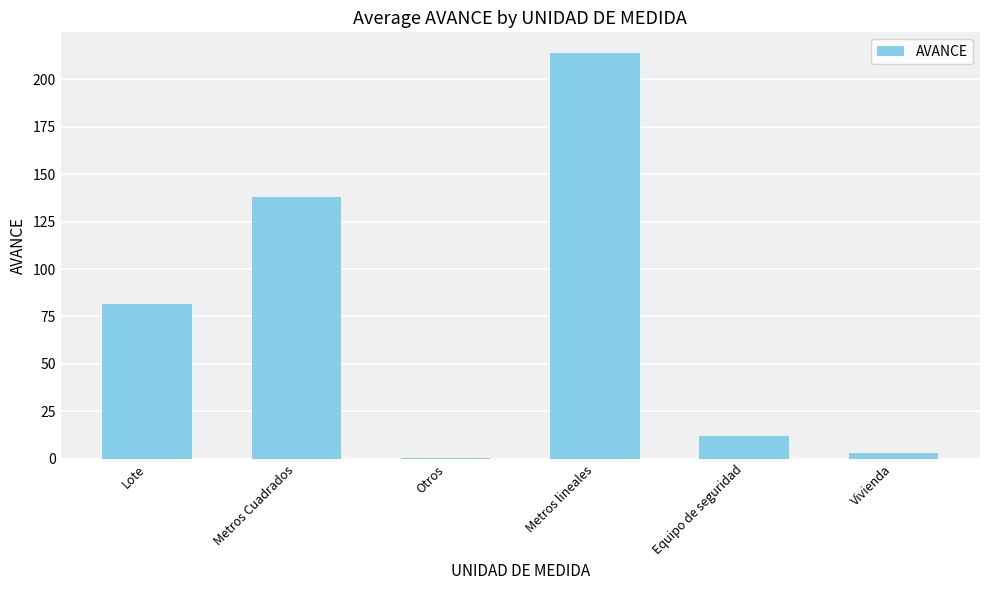

Reading left to right, extract all data points from this chart.

81.8	138.0	0.3	214.0	12.0	3.0